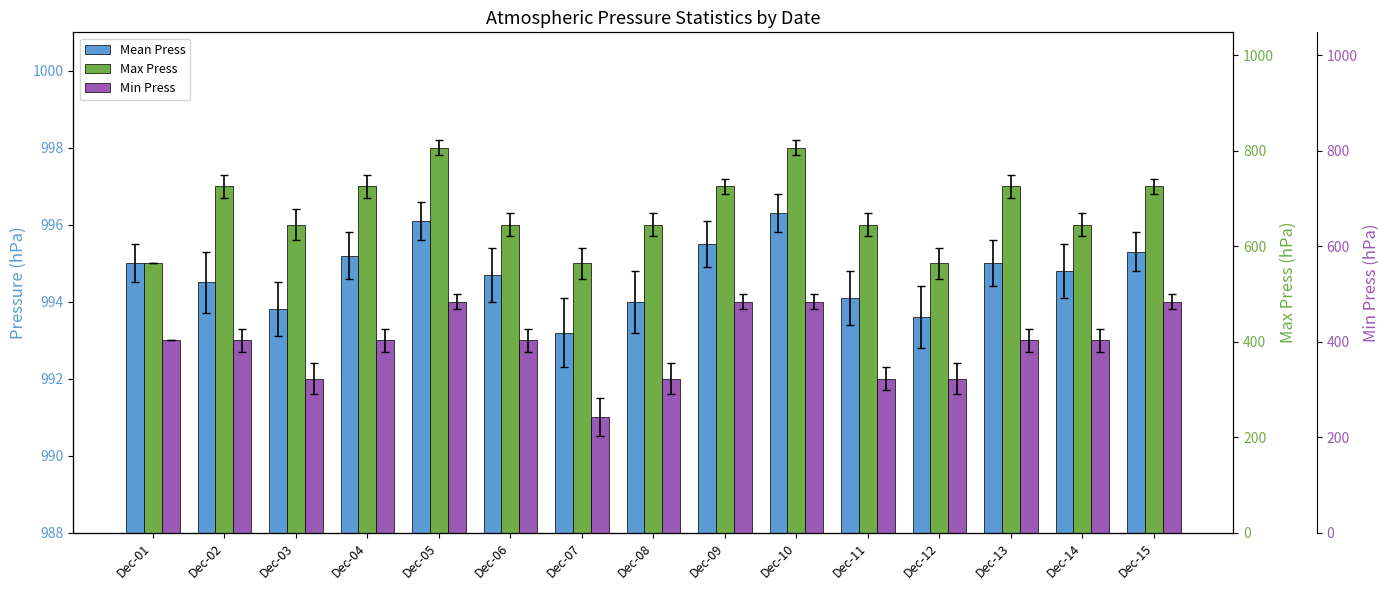

True or false: Max Press has a value of 634.0 at Dec-14.

False